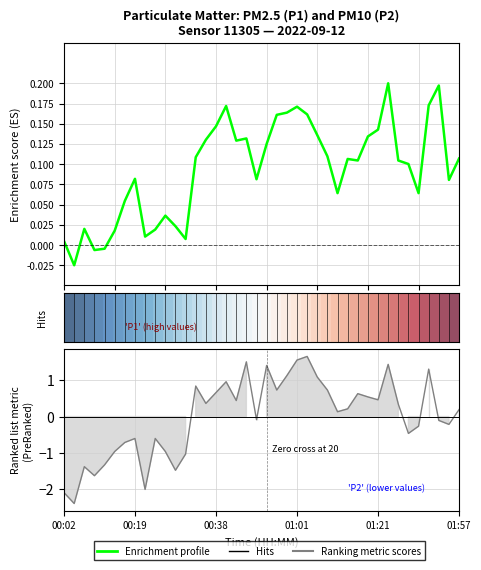

How many interior local peaks does the Enrichment profile series have?

9